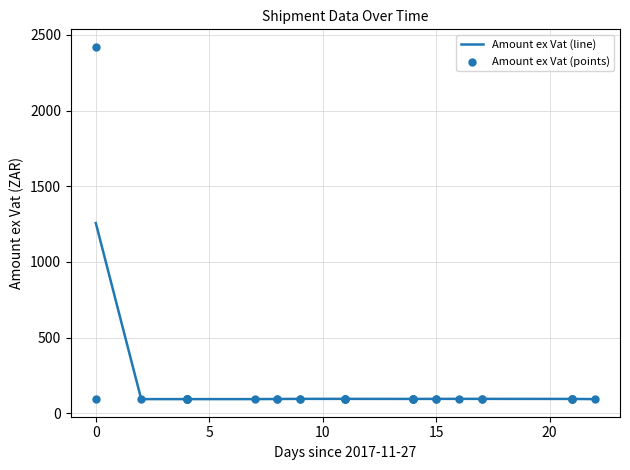

True or false: Amount ex Vat (line) has a value of 1852.2 at 0.

False